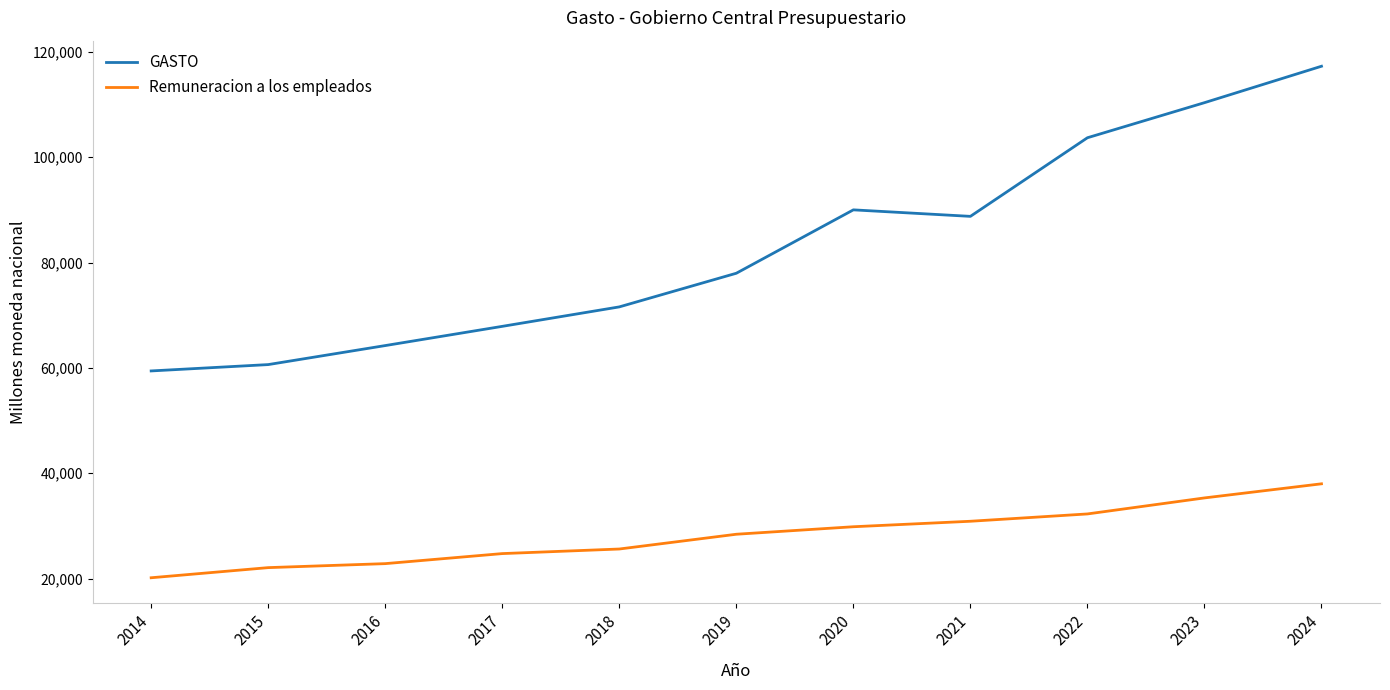

Does the chart display data point markers on the line(s)?

No